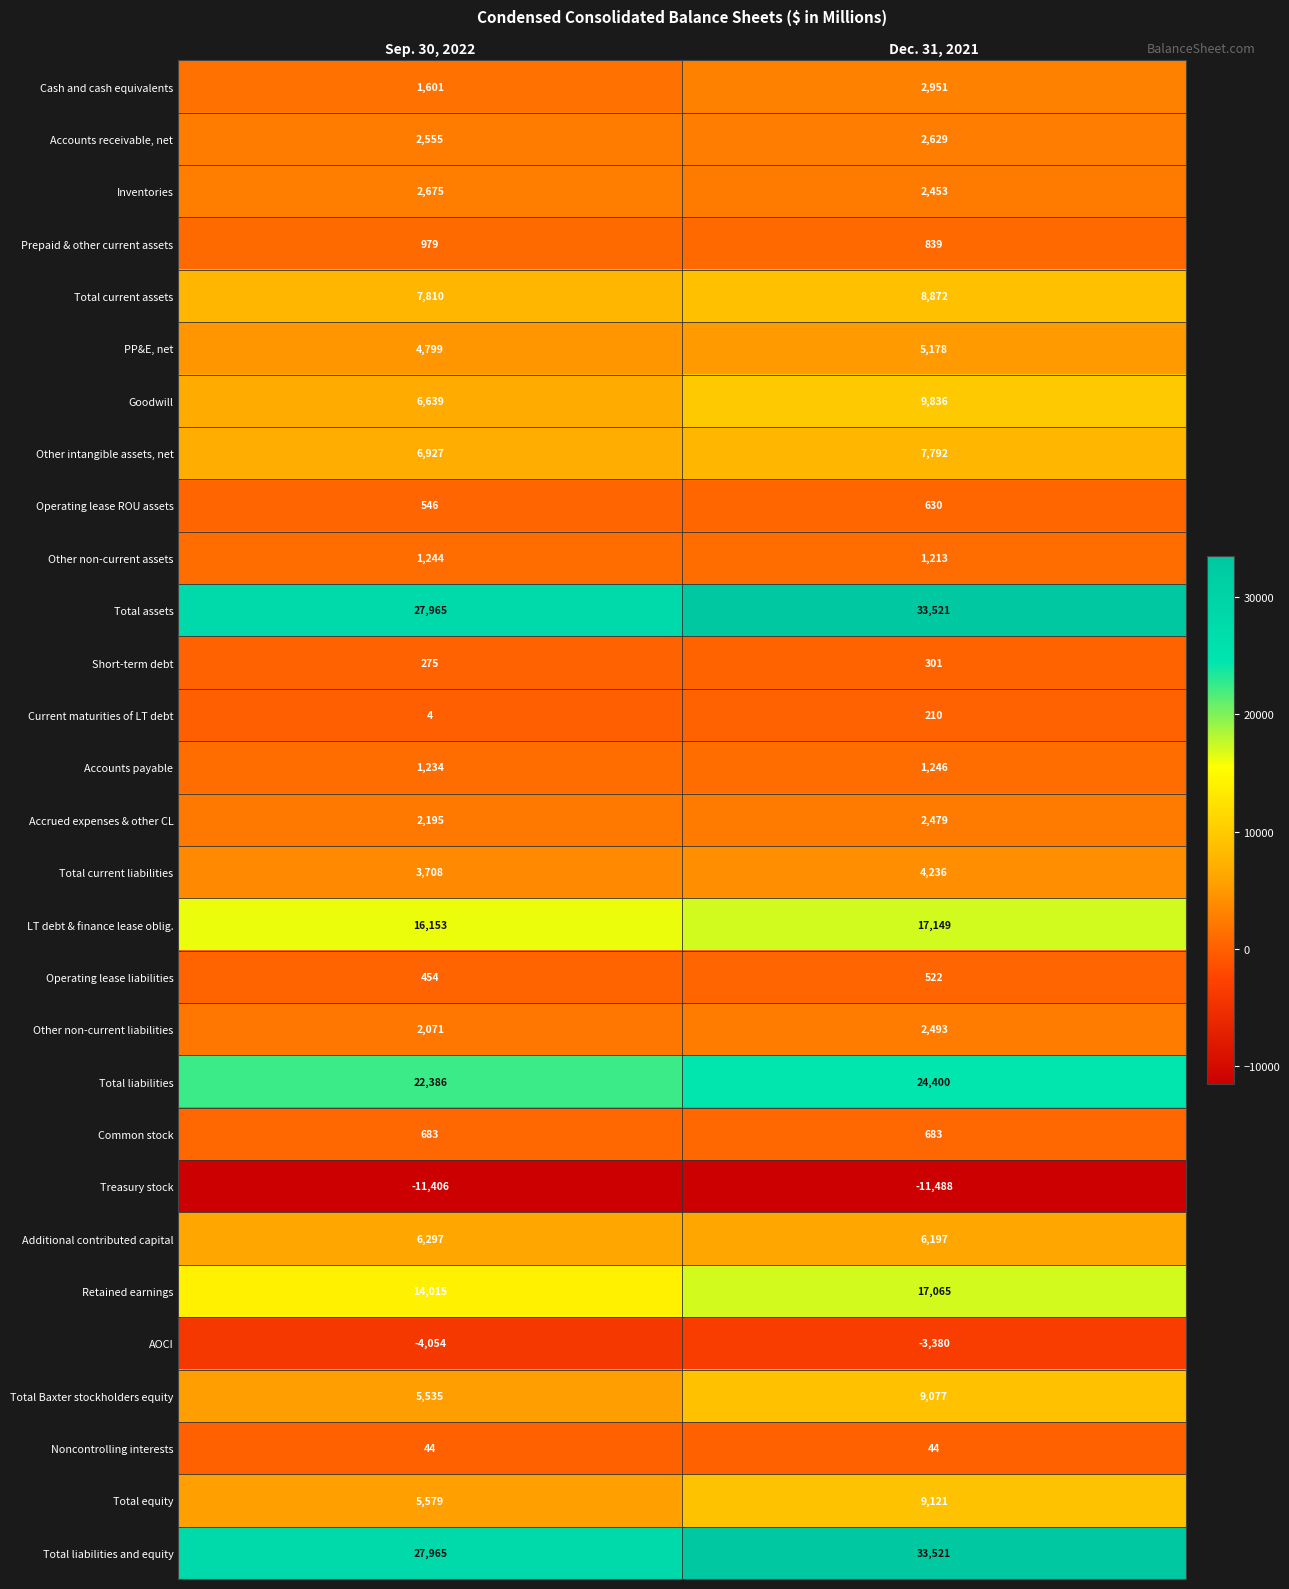

Which category has the lowest value in the Total liabilities series?

Sep. 30, 2022